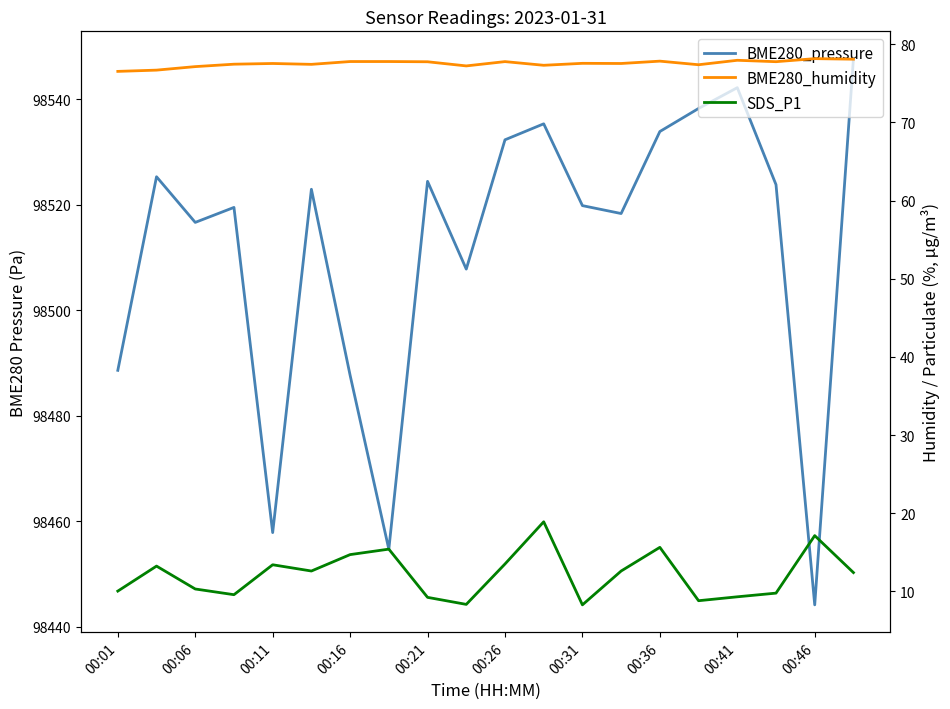

True or false: SDS_P1 has a value of 8.3 at 00:31.

True